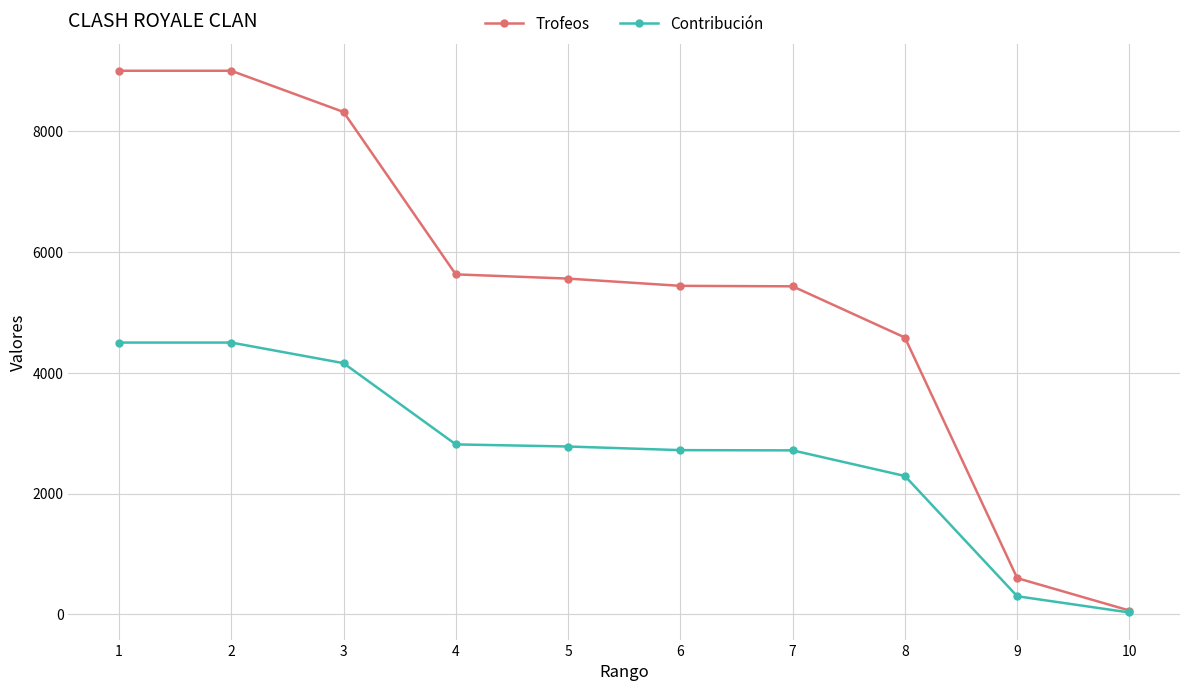

List the series in order of their peak value, lowest first.

Contribución, Trofeos